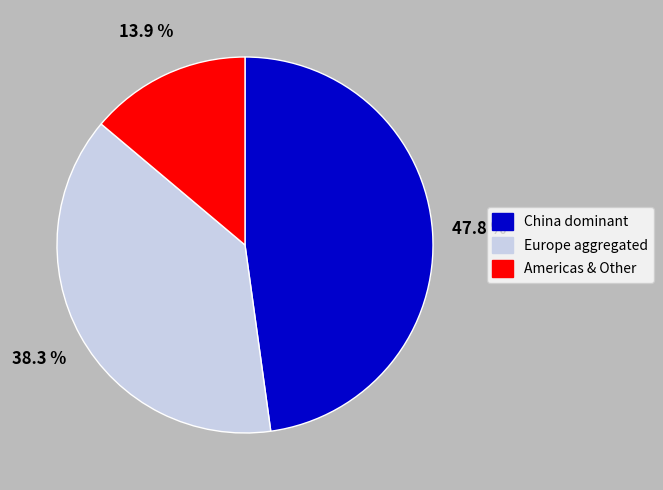

Which slice is the largest?

China dominant